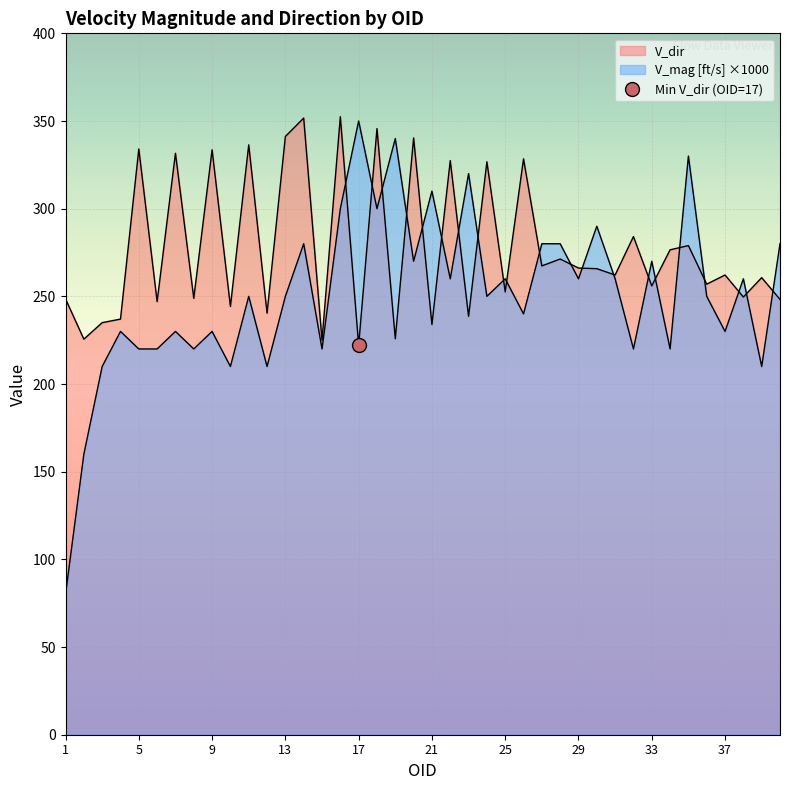

Does the chart display data point markers on the line(s)?

No